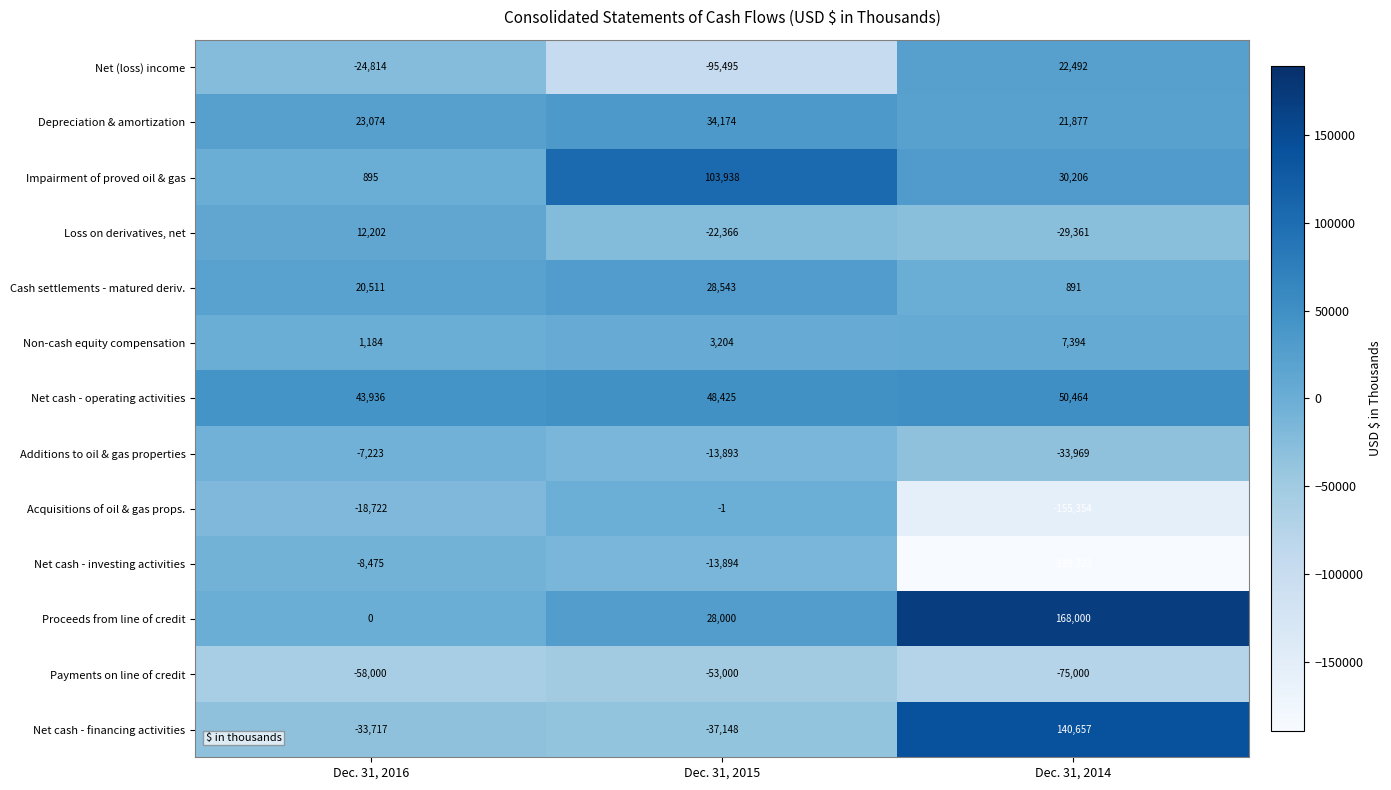

How many series are shown in this chart?

13